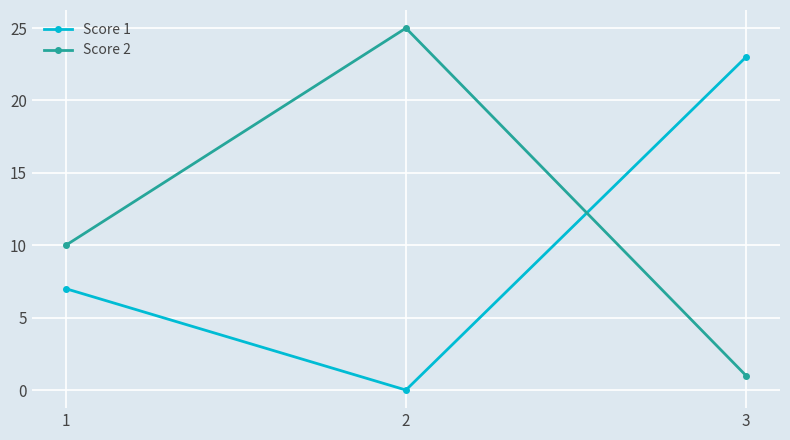

Which series has the largest total across all categories?

Score 2